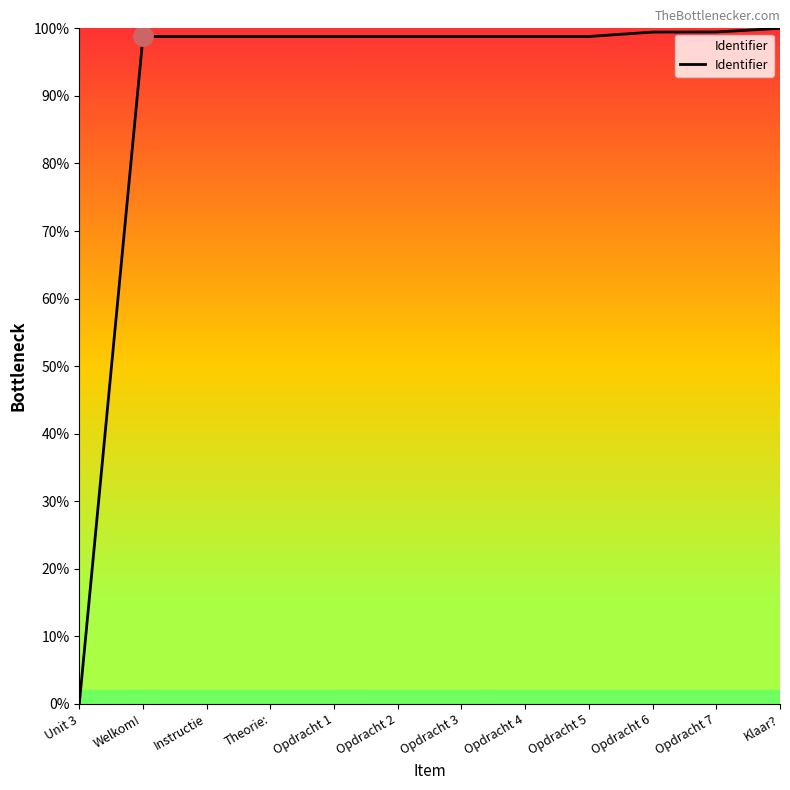

Where does the data first go above 7741290?

Opdracht 4